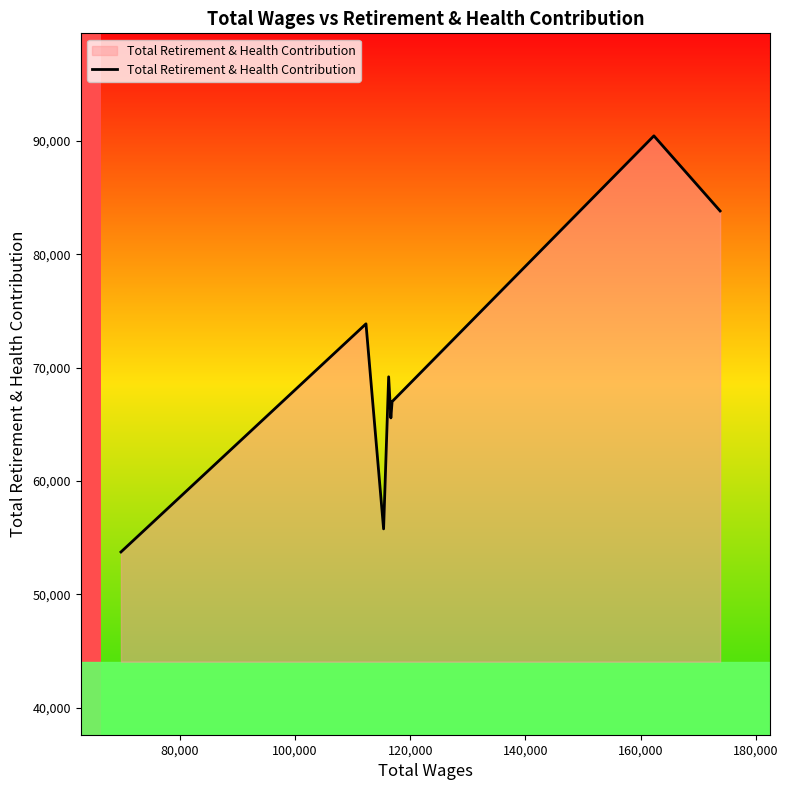

What is the minimum value shown in the chart?

53735